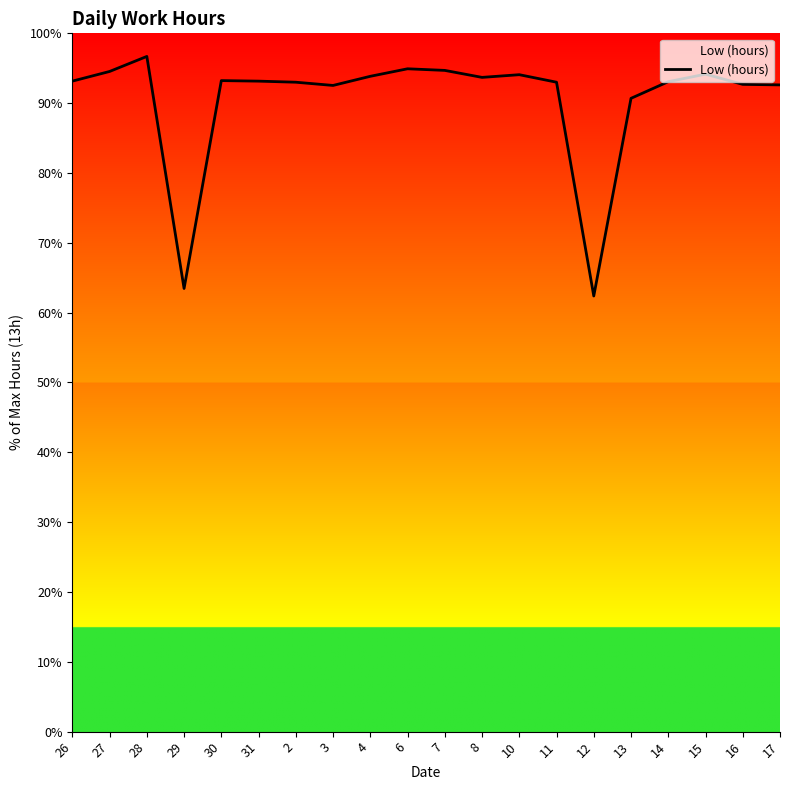

Where is the first local minimum?

29